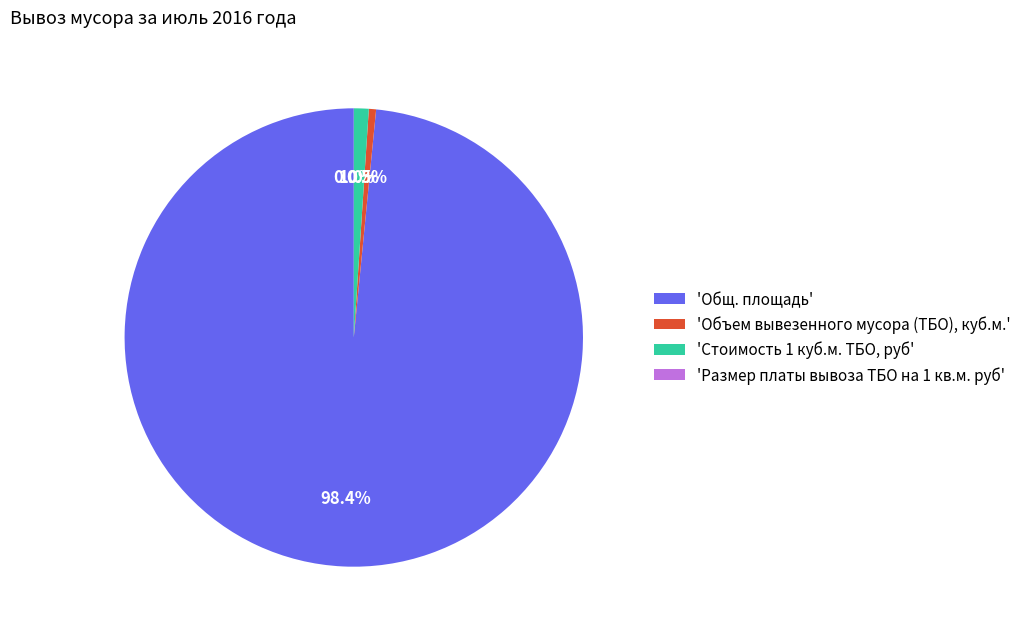

Is there any slice that represents more than half of the pie?

Yes